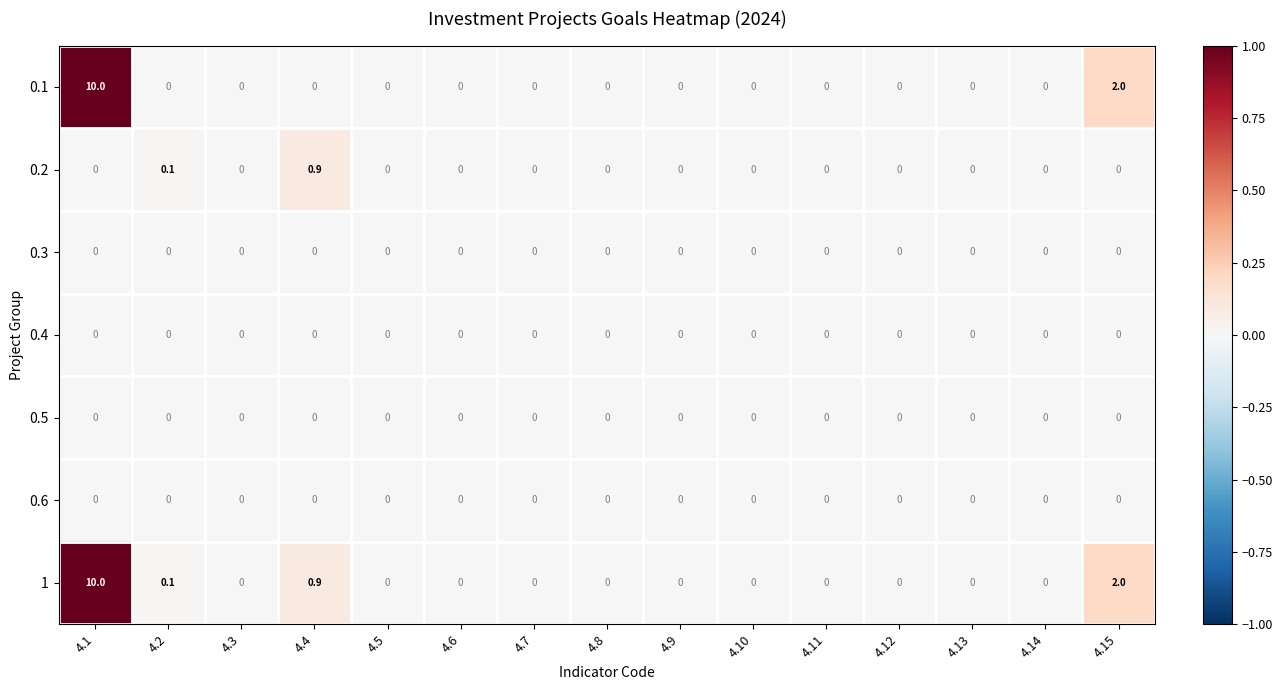

True or false: 0.3 has a value of 0.0 at 4.7.

True